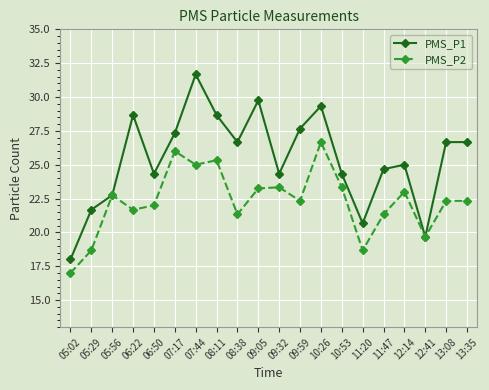

What is the difference between the maximum and minimum values in the PMS_P1 series?

13.7